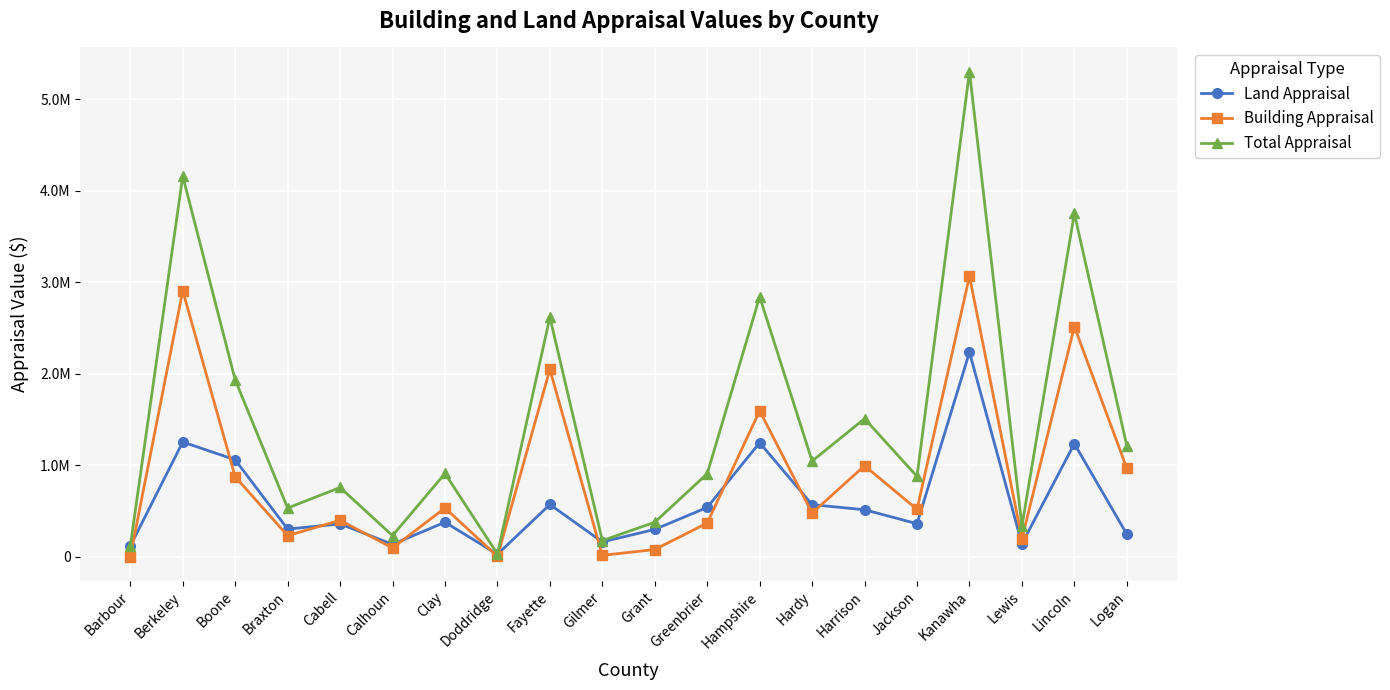

Does the chart display data point markers on the line(s)?

Yes